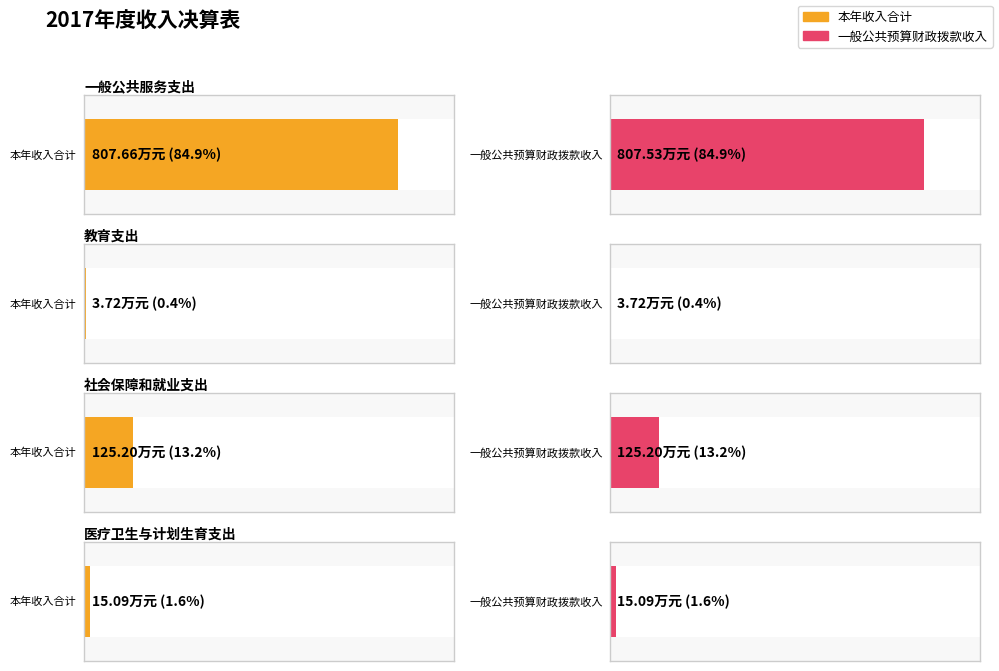

What is the value of the 一般公共预算财政拨款收入 bar at the 3rd from the left?

125.2